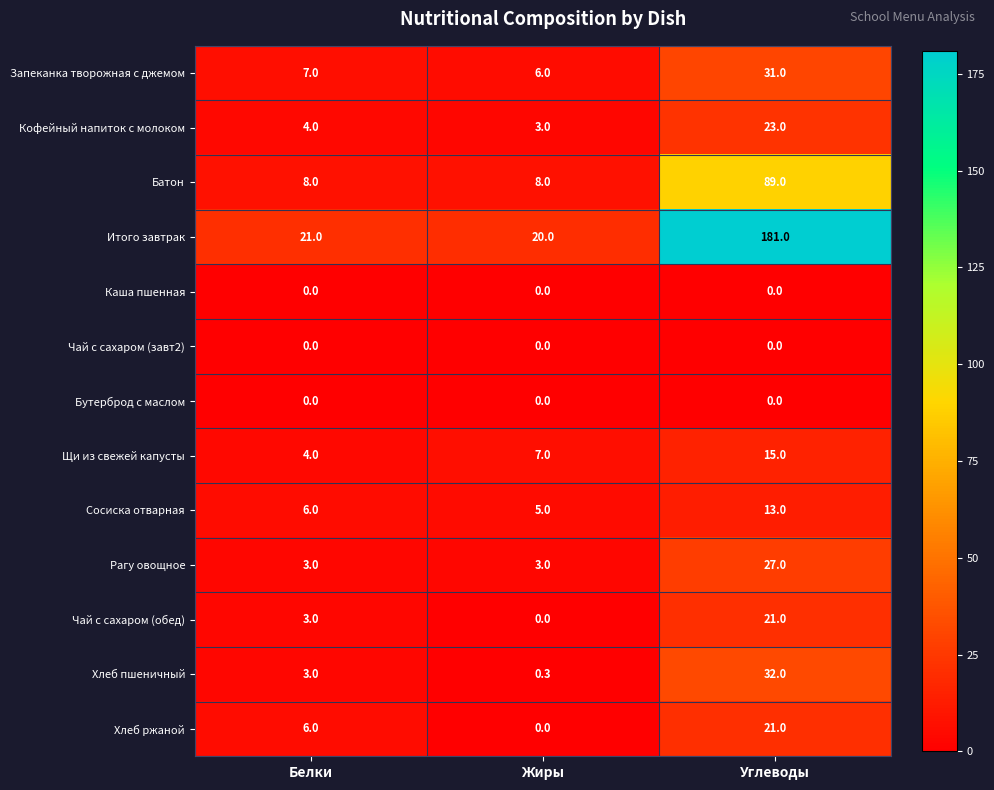

Which category has the highest value across all series?

Углеводы